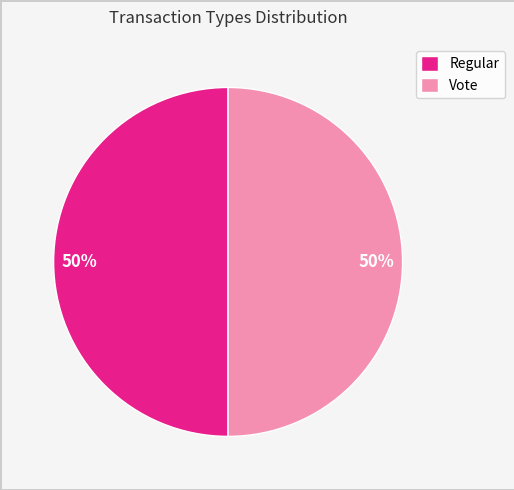

The Regular slice represents 25% of the pie. True or false?

False